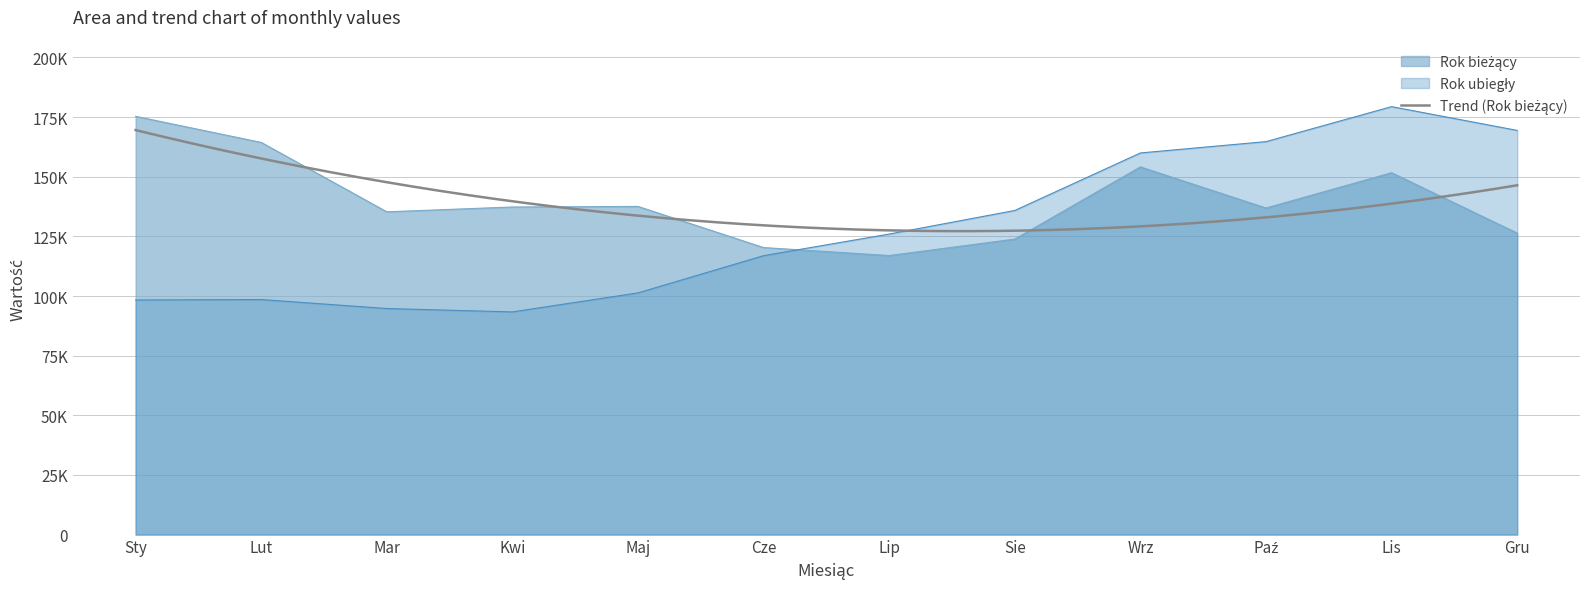

The value of Rok ubiegły at Gru is 169434. True or false?

True